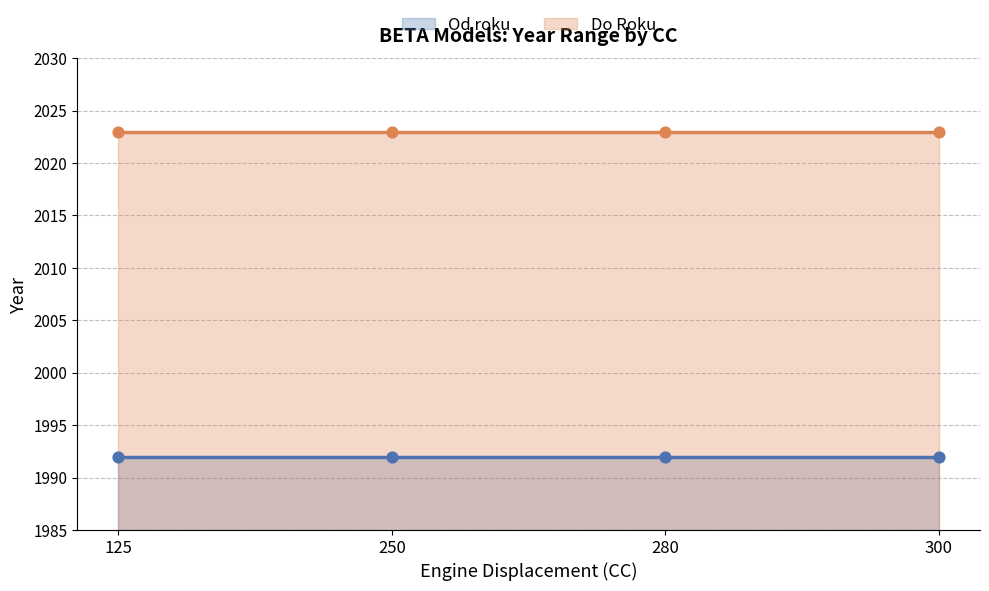

Which series has the widest spread of Y values?

Od roku